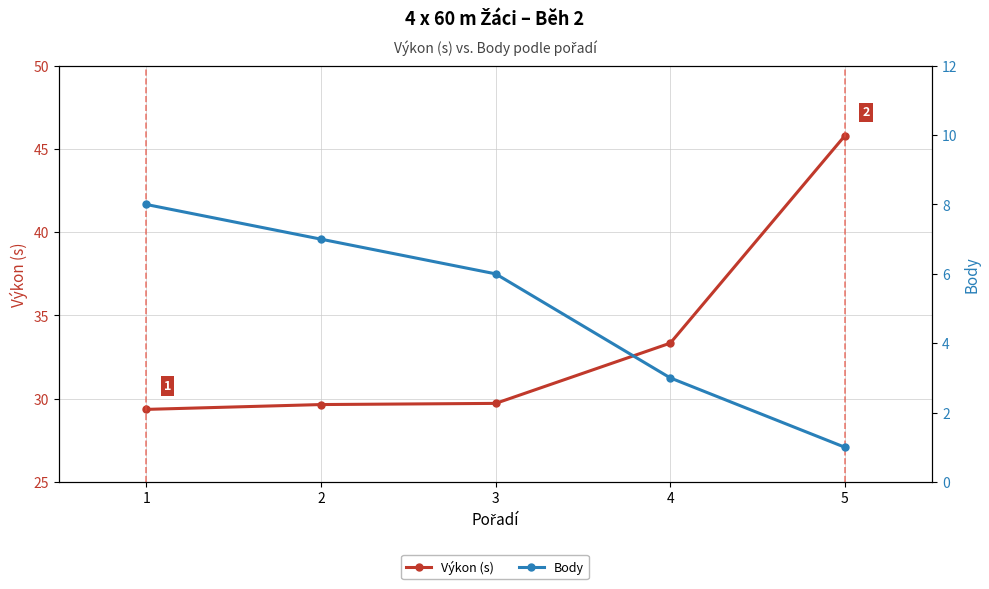

What are all the series names shown in the legend?

Výkon (s), Body